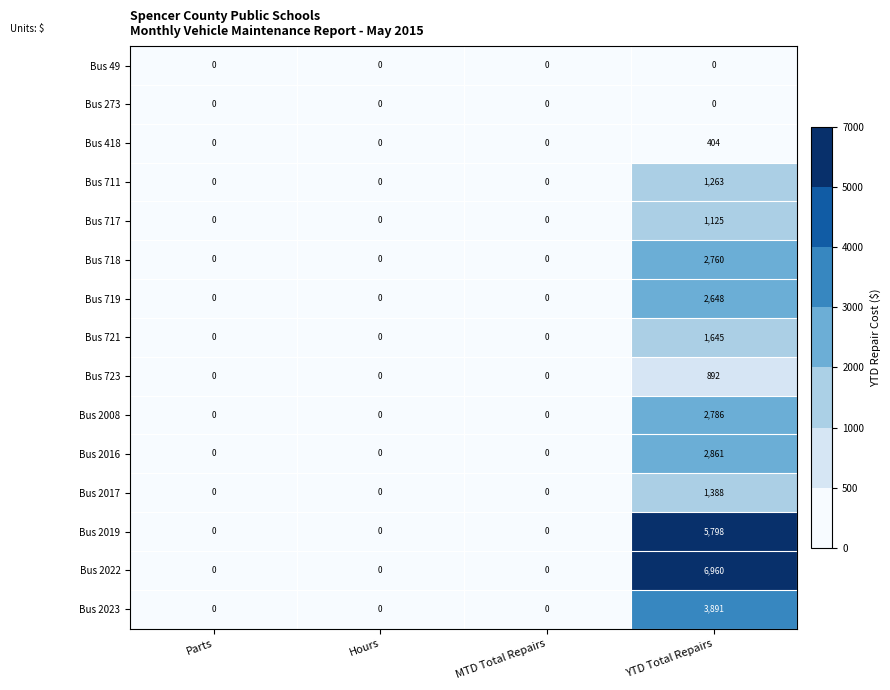

What is the sum of all Bus 2017 values?

1388